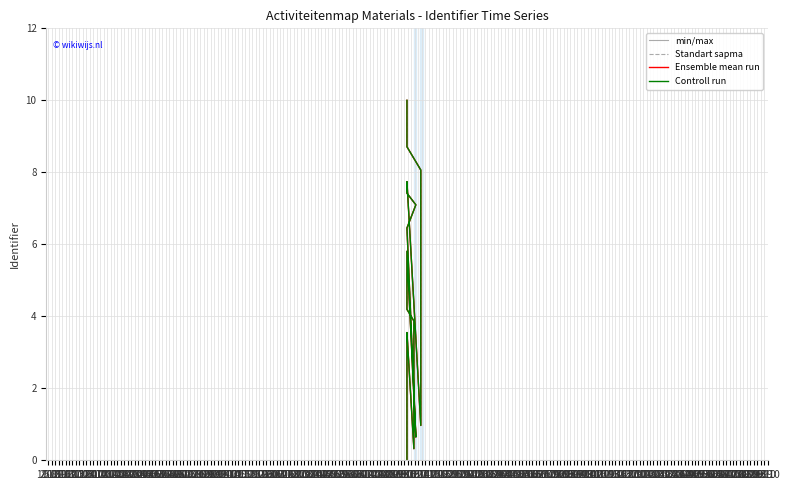

At which label is Standart sapma closest to 5?

13.12